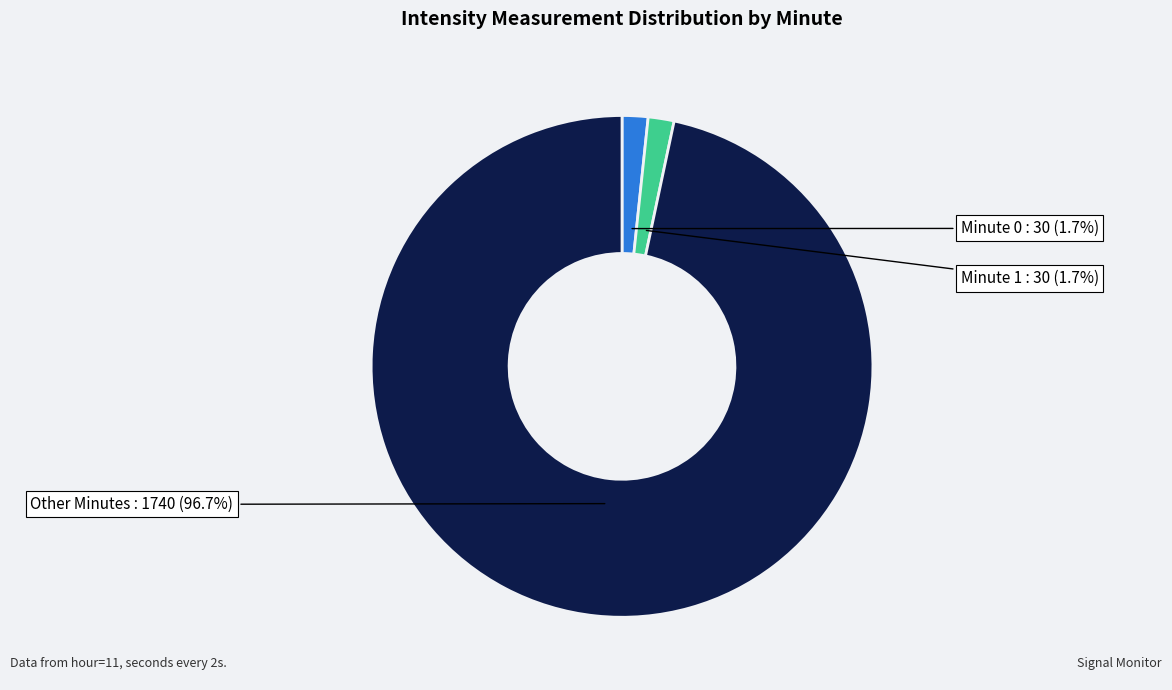

Does any single category account for the majority?

Yes